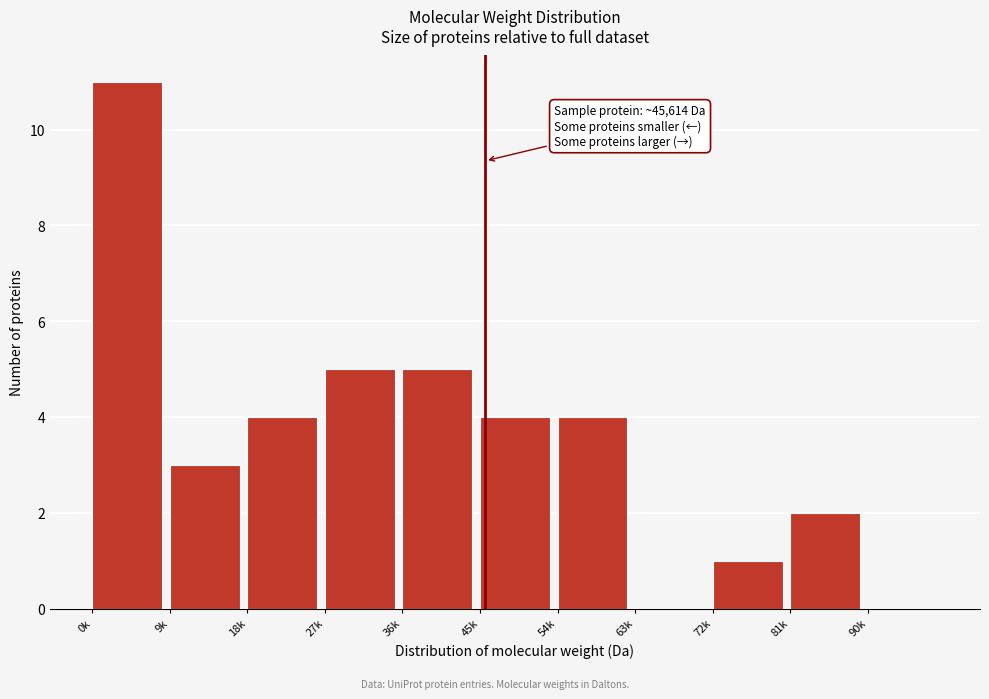

Reading right to left, list all the values displayed in this chart.

90k=0	81k=2	72k=1	63k=0	54k=4	45k=4	36k=5	27k=5	18k=4	9k=3	0k=11